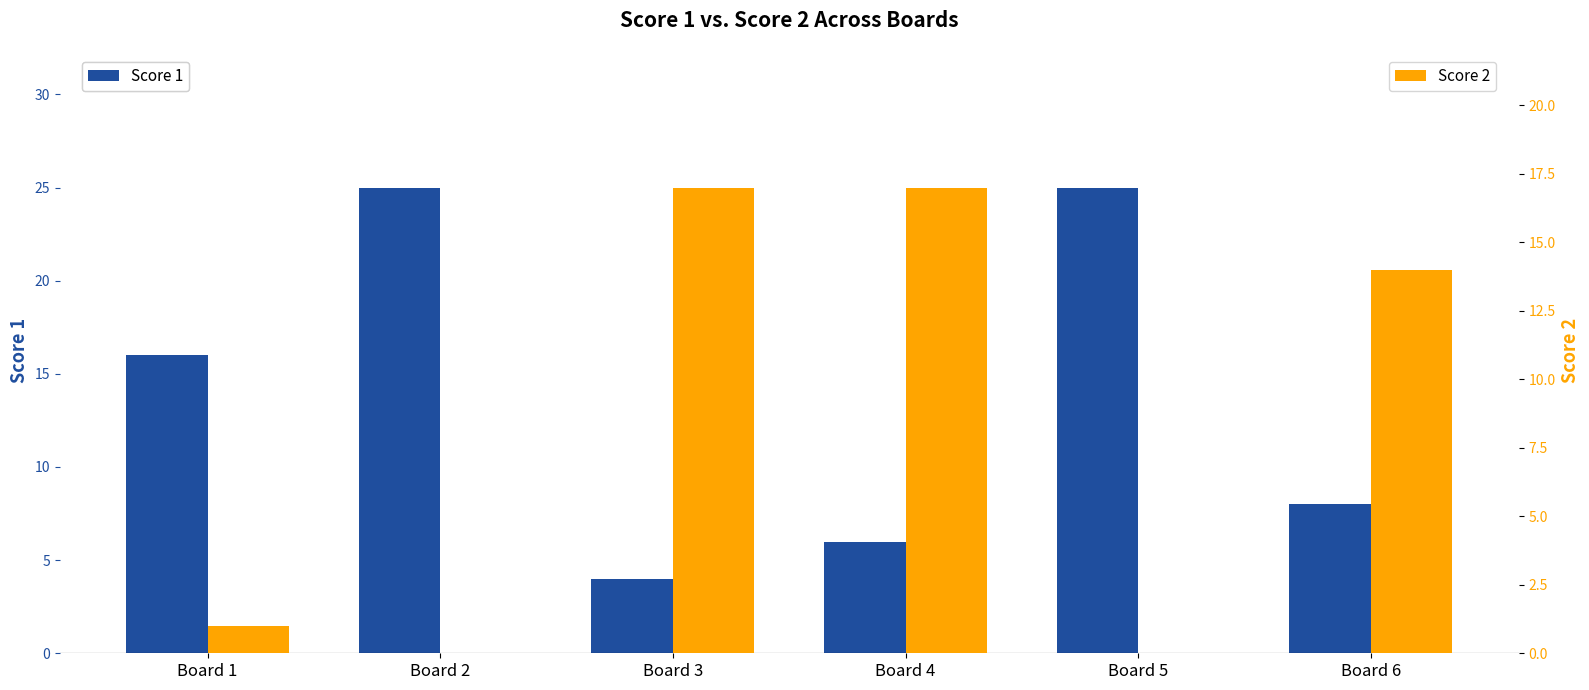

Reading right to left, extract all data points from this chart.

Score 1: Board 6=8	Board 5=25	Board 4=6	Board 3=4	Board 2=25	Board 1=16
Score 2: Board 6=14	Board 5=0	Board 4=17	Board 3=17	Board 2=0	Board 1=1